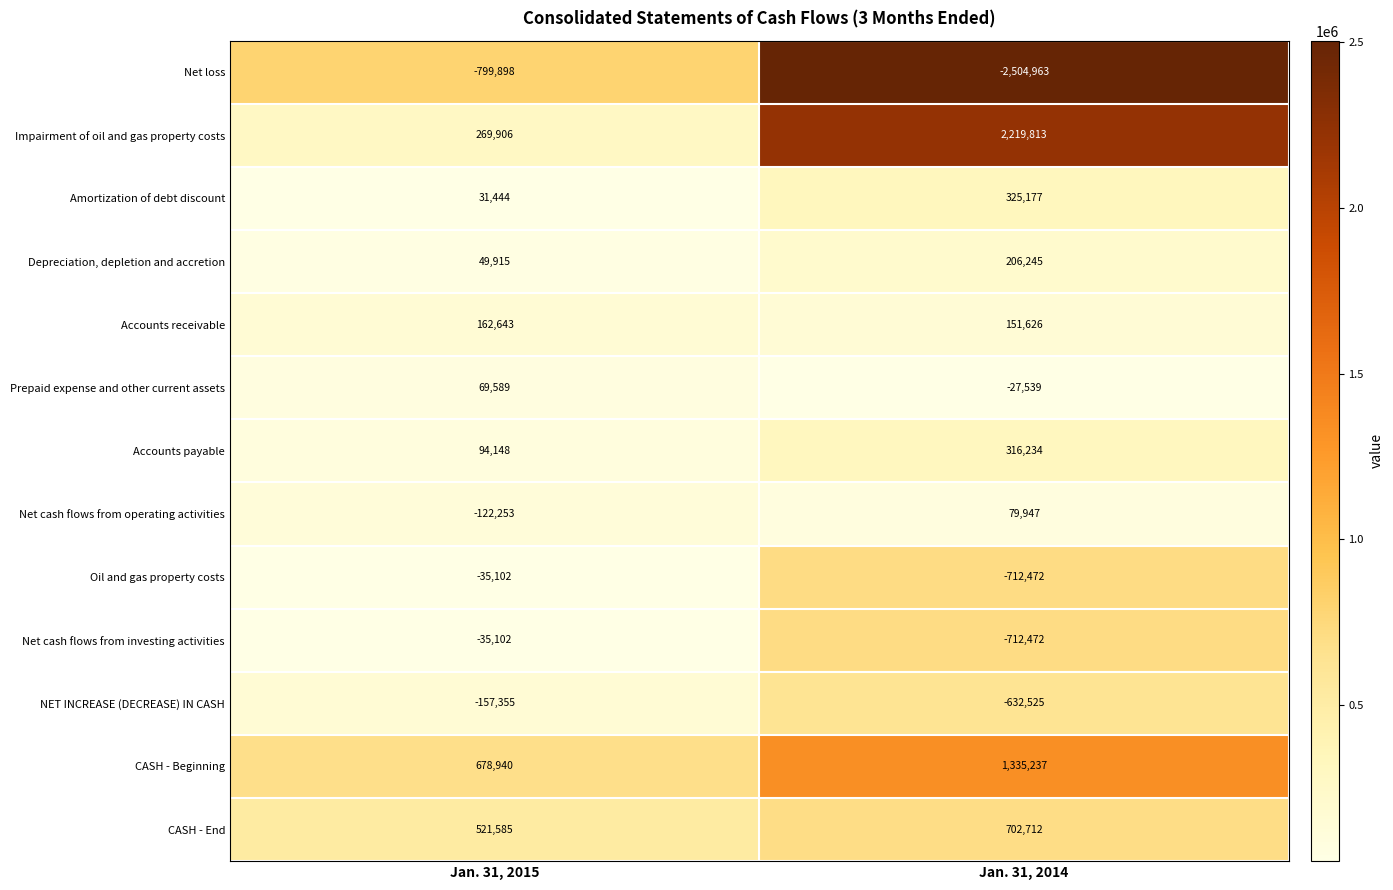

Is it true that Accounts receivable equals 253179 at Jan. 31, 2015?

False